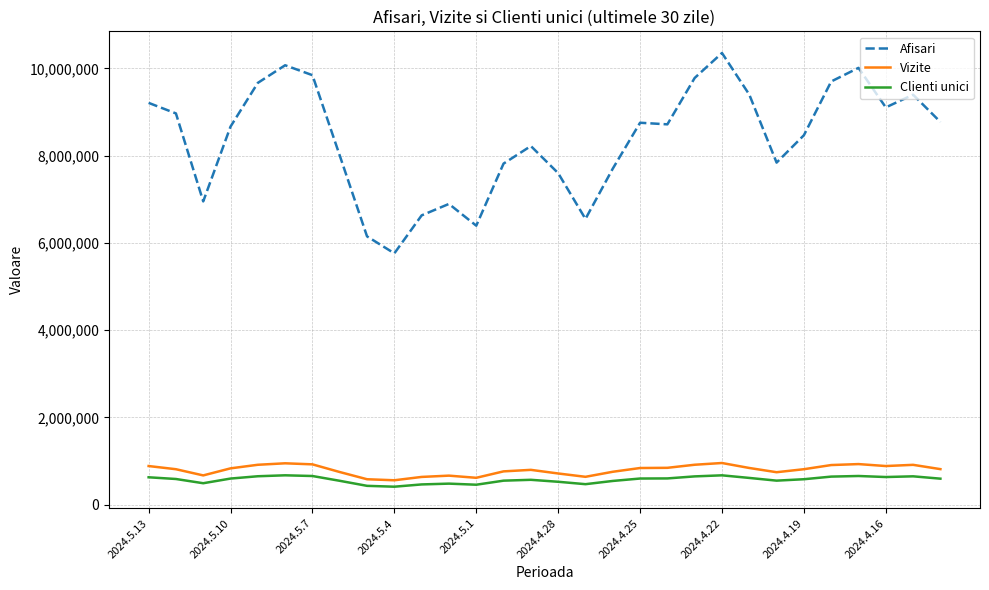

Does the chart display data point markers on the line(s)?

No